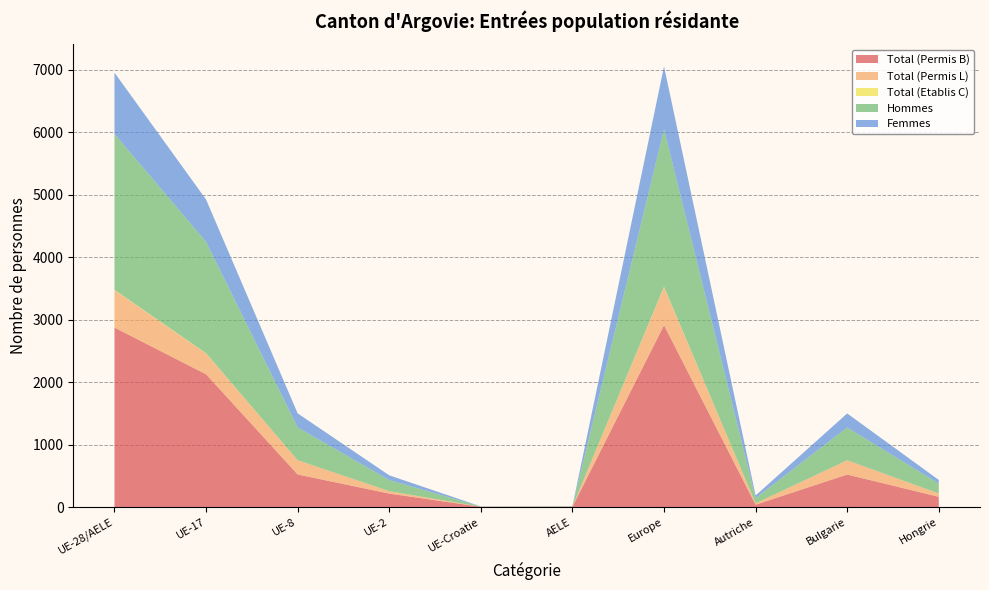

Reading left to right, list all the values displayed in this chart.

Total (Permis B): 2874	2126	522	216	4	6	2912	38	521	164
Total (Permis L): 599	332	228	38	1	0	610	20	228	53
Total (Etablis C): 5	4	0	0	0	1	6	1	0	0
Hommes: 2496	1784	525	178	4	5	2522	84	525	159
Femmes: 982	678	225	76	1	2	1006	42	225	58